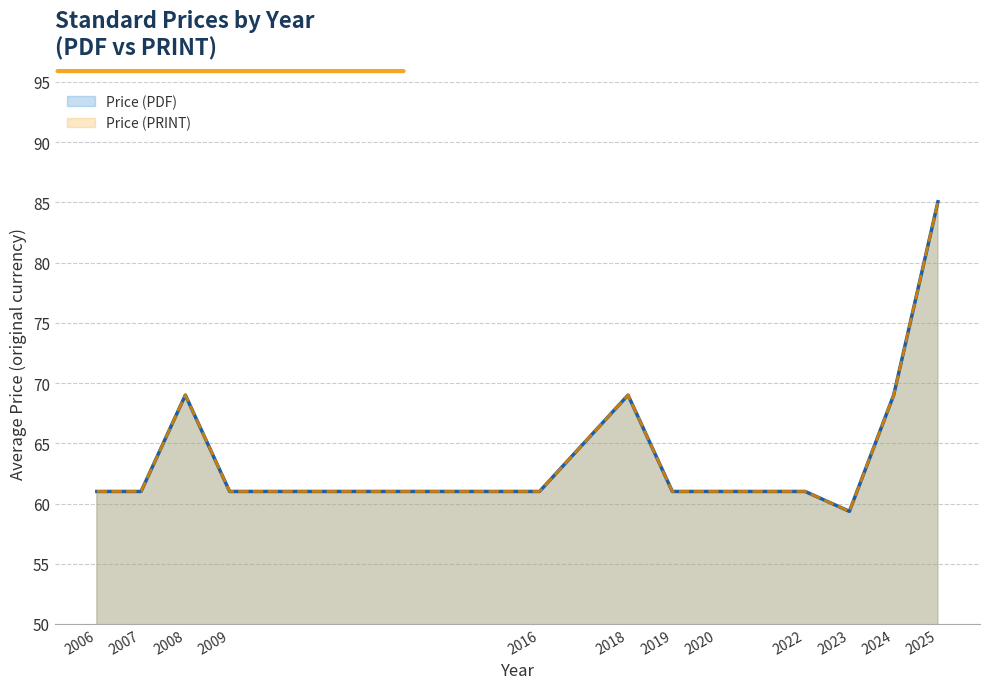

At 2007, list the series in order from smallest to largest.

Price (PDF), Price (PRINT)